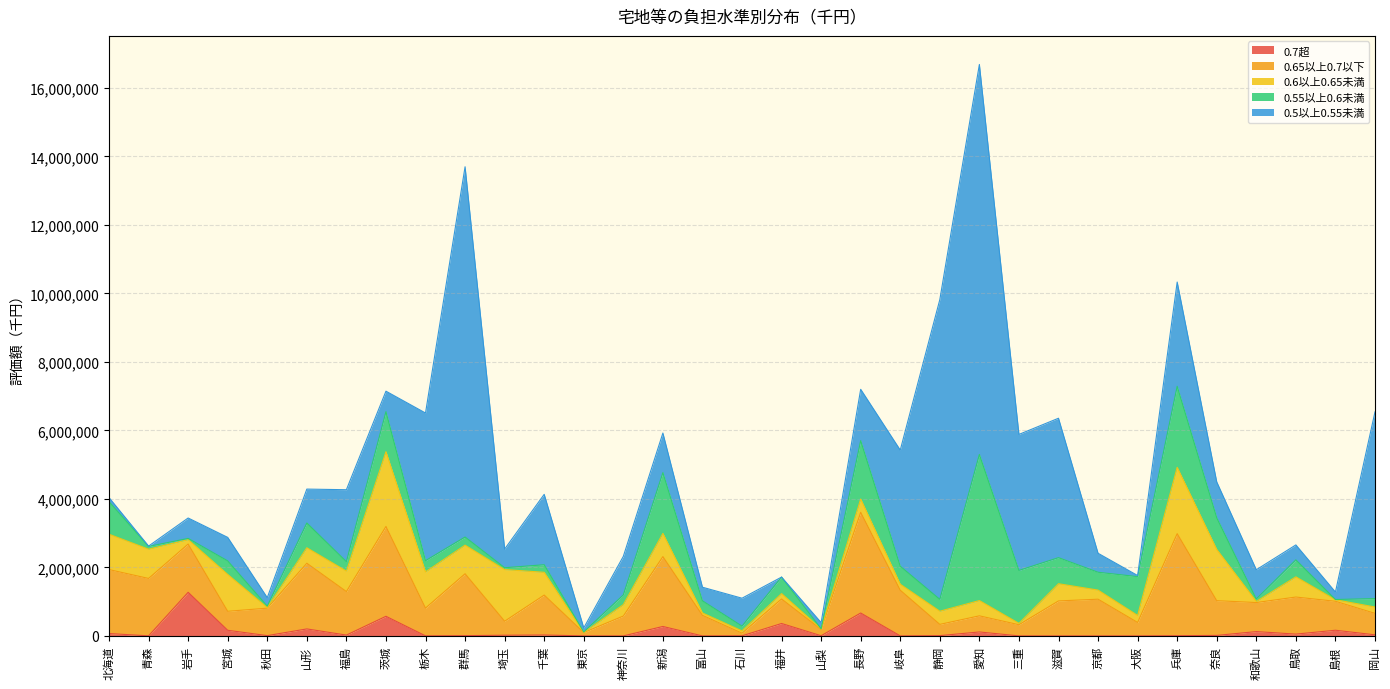

Where does the 0.6以上0.65未満 series first go above 389059?

北海道